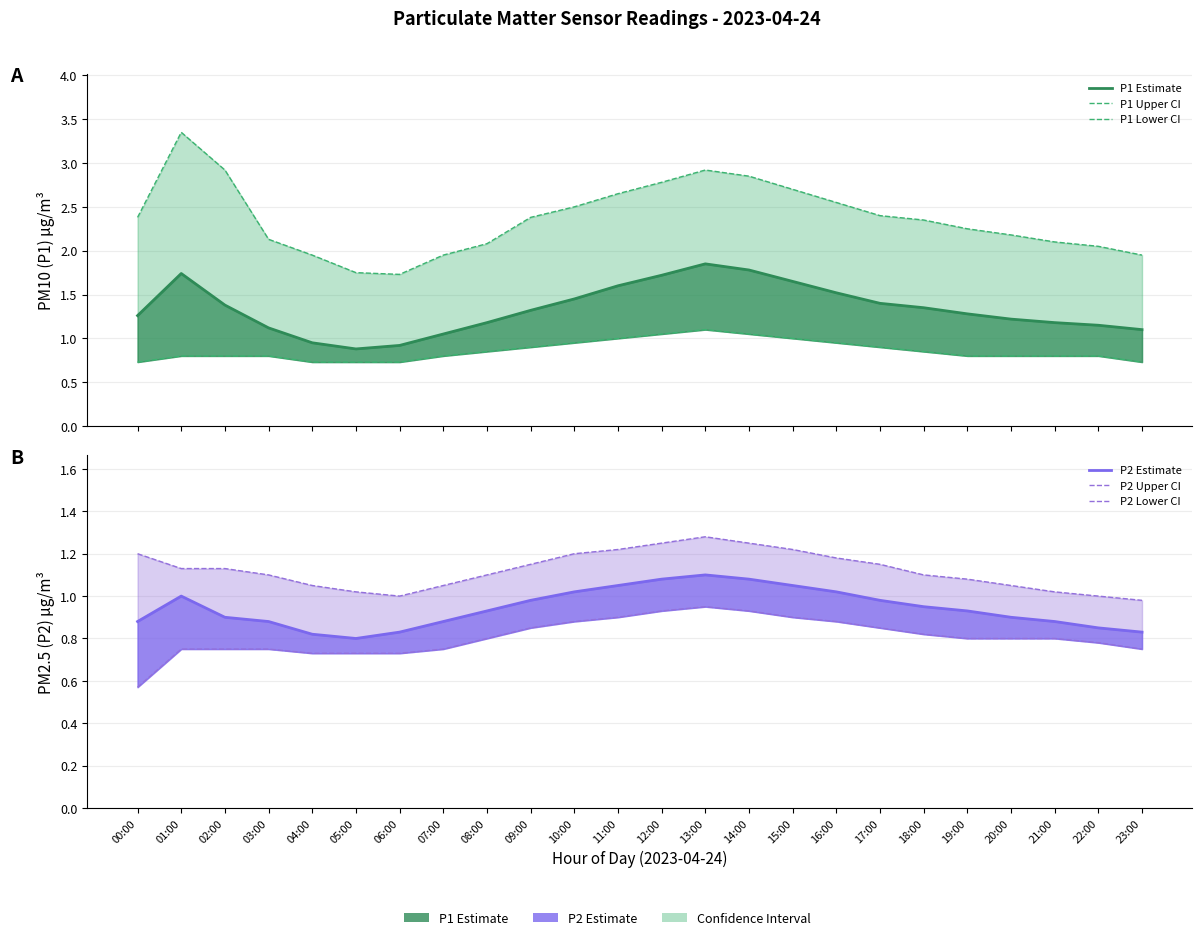

Is it true that P2 Estimate equals 0.9 at 03:00?

True